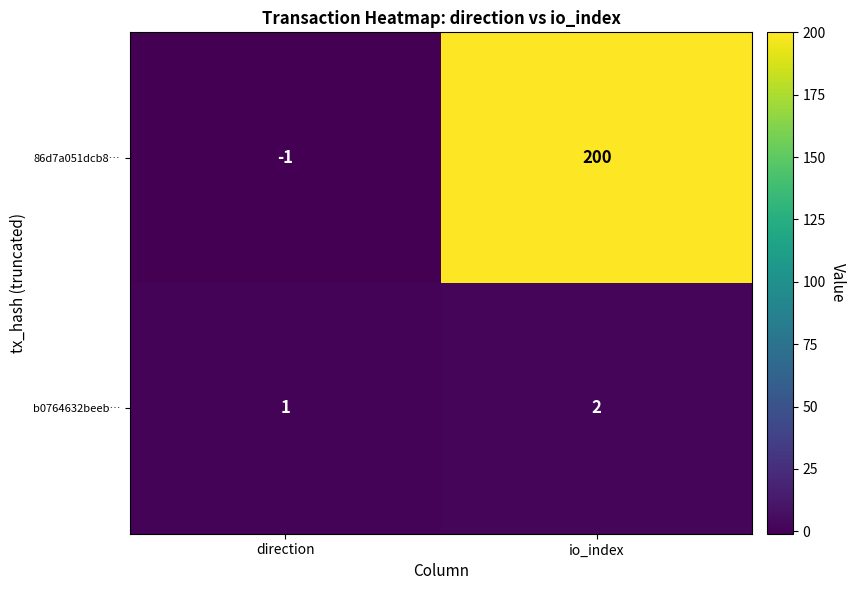

At which category is the sum across all series the highest?

io_index